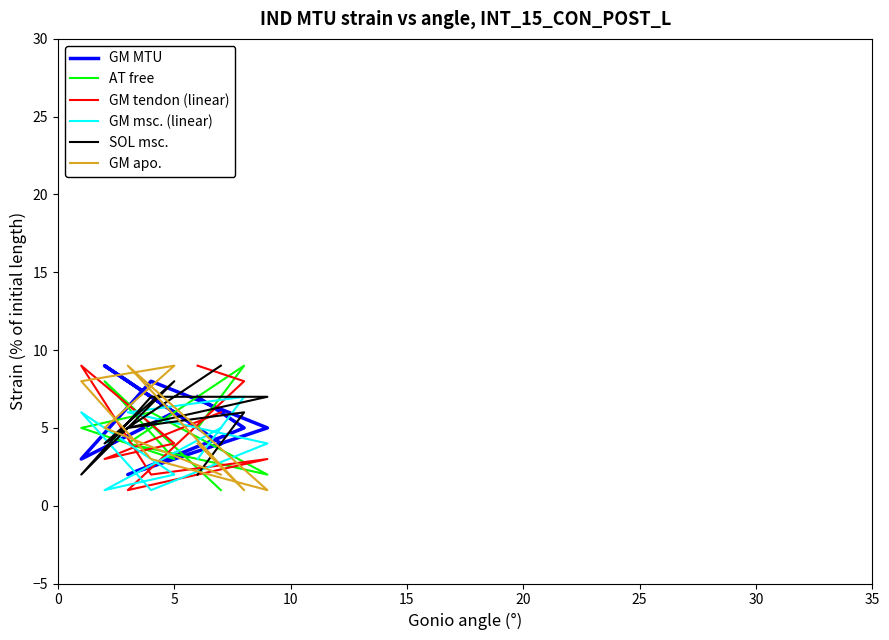

In GM tendon (linear), how many points are lower than both neighbors (excluding endpoints)?

3